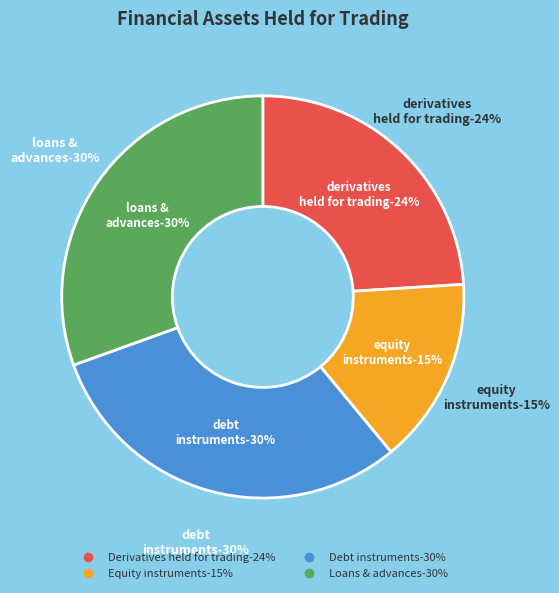

To the nearest percent, what is the combined percentage of Equity instruments and Derivatives held for trading?

39%